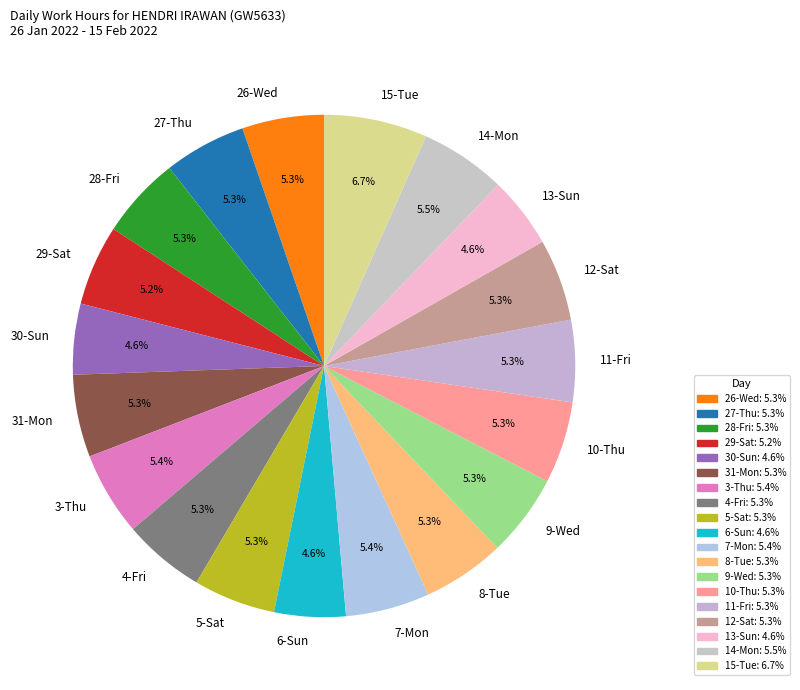

To the nearest percent, what is the combined percentage of 9-Wed and 7-Mon?

11%